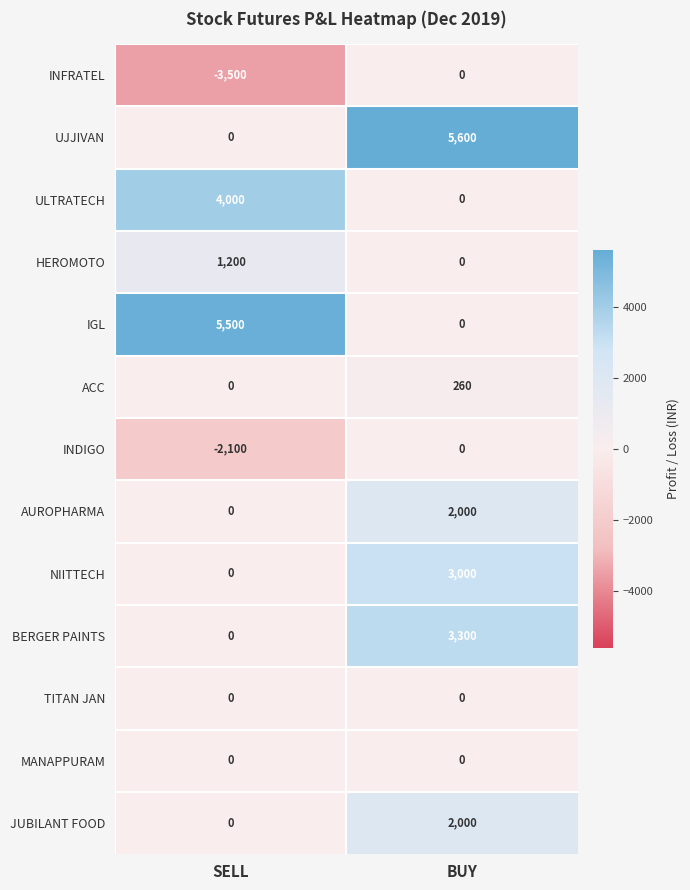

What is the total value across all series at SELL?

5100